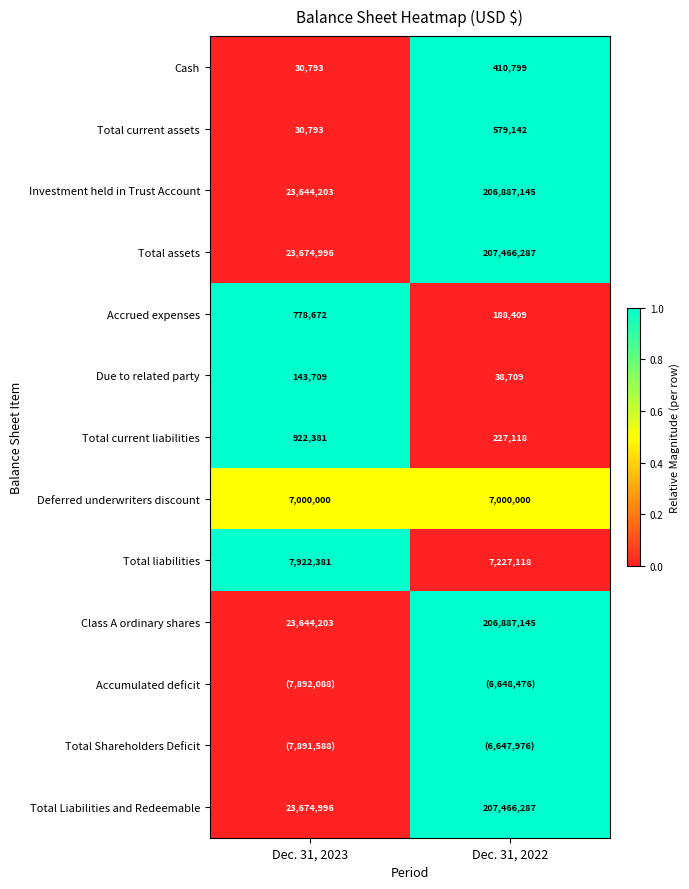

Which label corresponds to the largest value in the chart?

Dec. 31, 2022